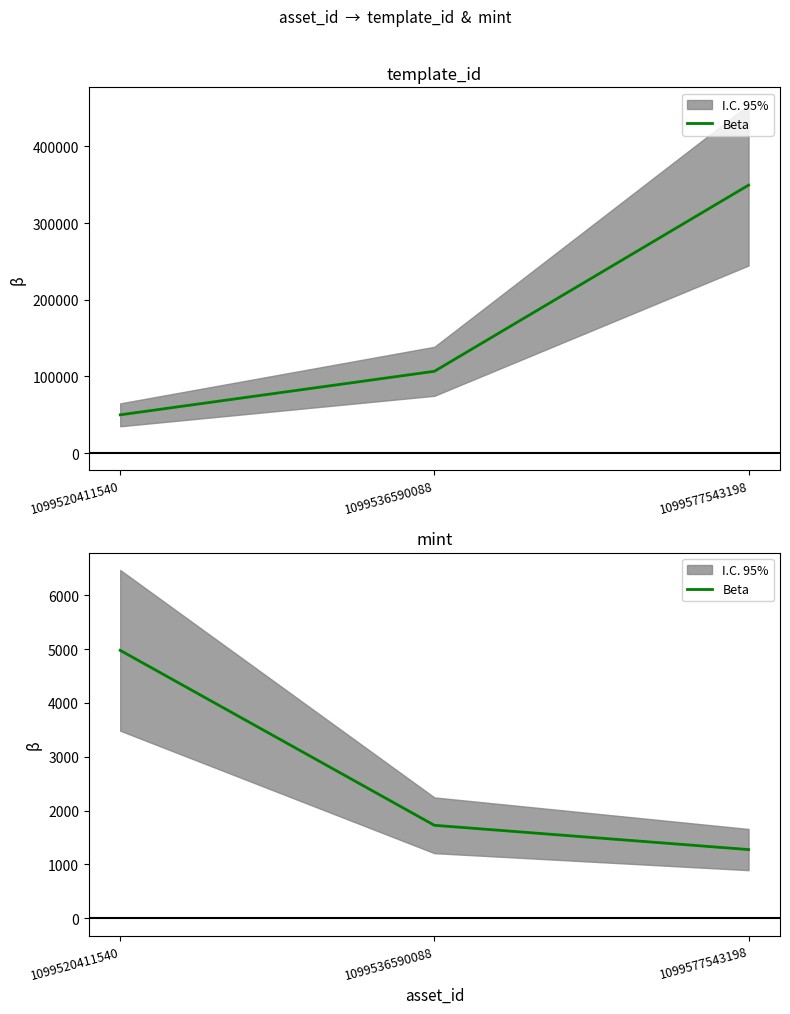

What is the approximate value at 1099520411540?

4977